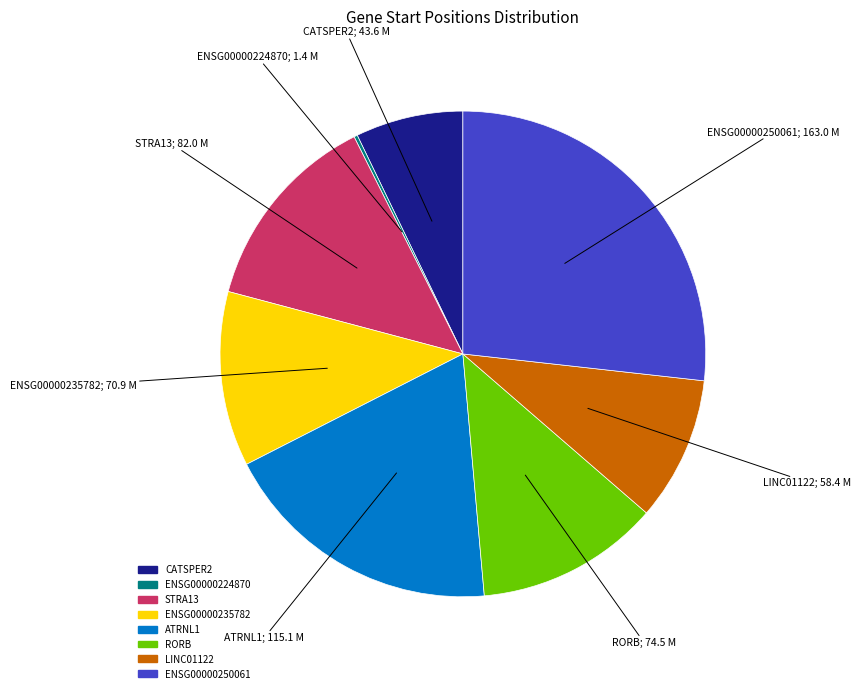

Which slice is the largest?

ENSG00000250061